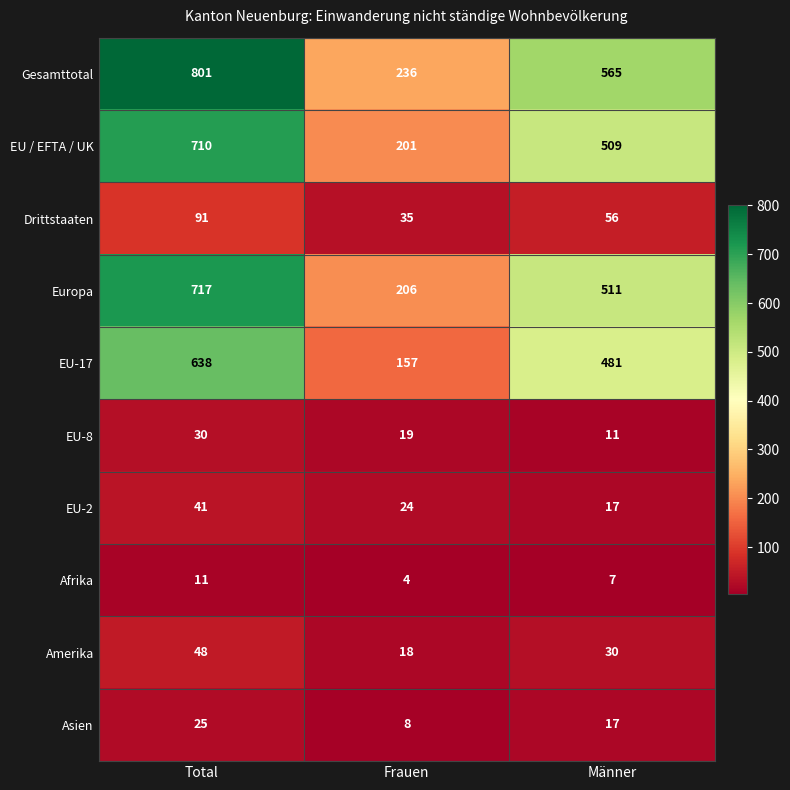

Reading right to left, list all the values displayed in this chart.

Gesamttotal: 565	236	801
EU / EFTA / UK: 509	201	710
Drittstaaten: 56	35	91
Europa: 511	206	717
EU-17: 481	157	638
EU-8: 11	19	30
EU-2: 17	24	41
Afrika: 7	4	11
Amerika: 30	18	48
Asien: 17	8	25